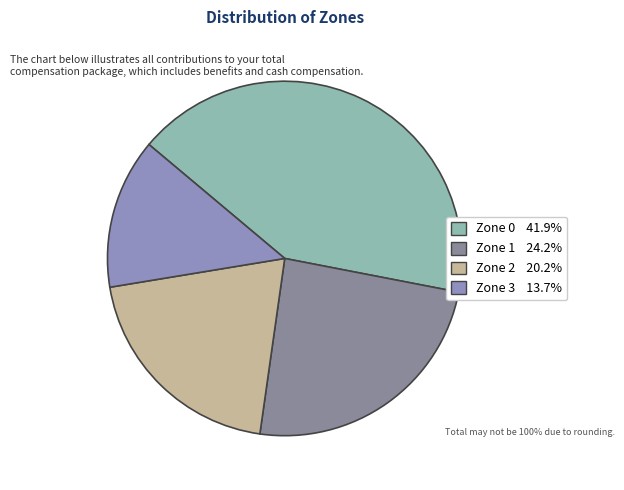

To the nearest percent, what is the difference between the Zone 3 and Zone 0 slice percentages?

28%